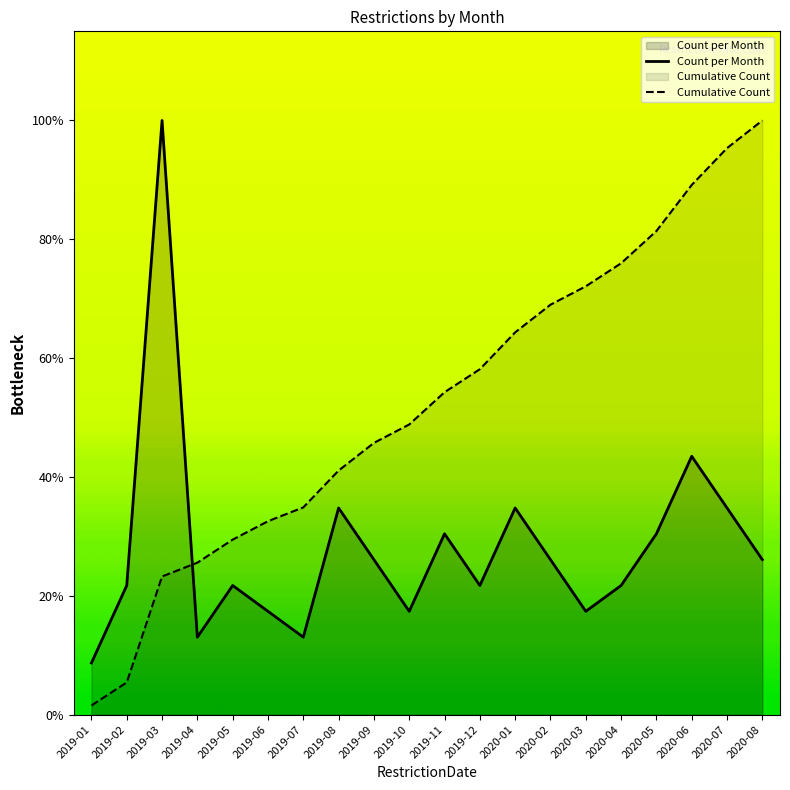

Which has a higher value, 2019-04 or 2019-06?

2019-06